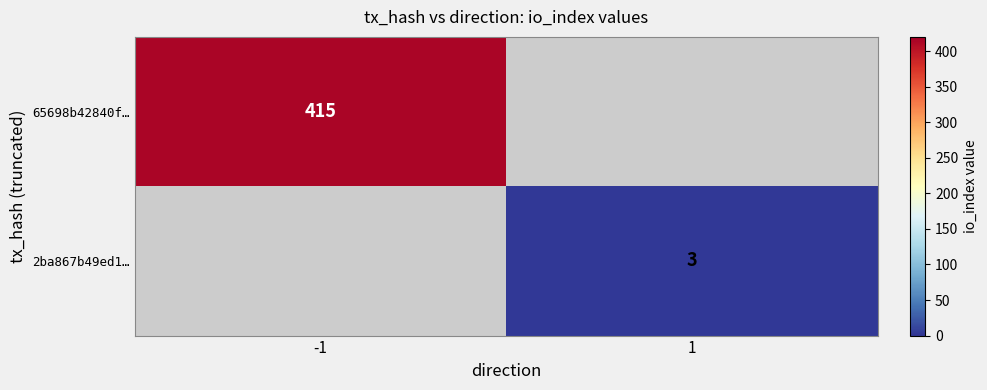

Is the value of 65698b42840f… at -1 greater than the value of 2ba867b49ed1… at 1?

Yes